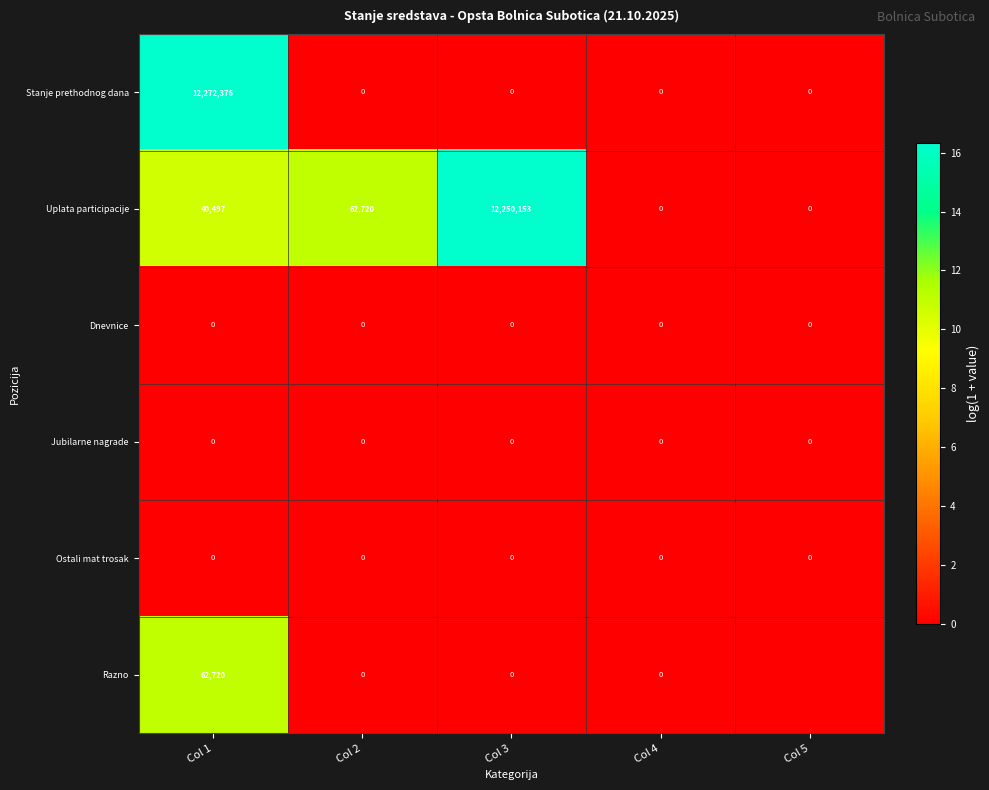

What is the difference between the maximum and minimum values in the Stanje prethodnog dana series?

12272376